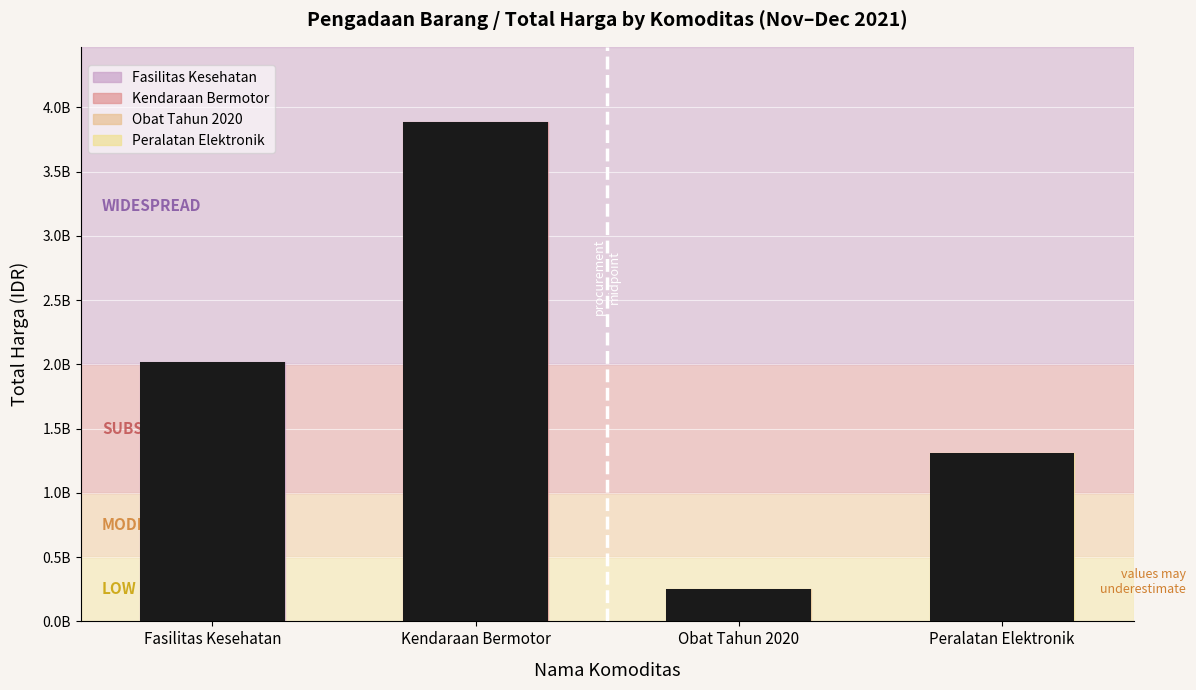

The value at Fasilitas Kesehatan is 563925224. True or false?

False